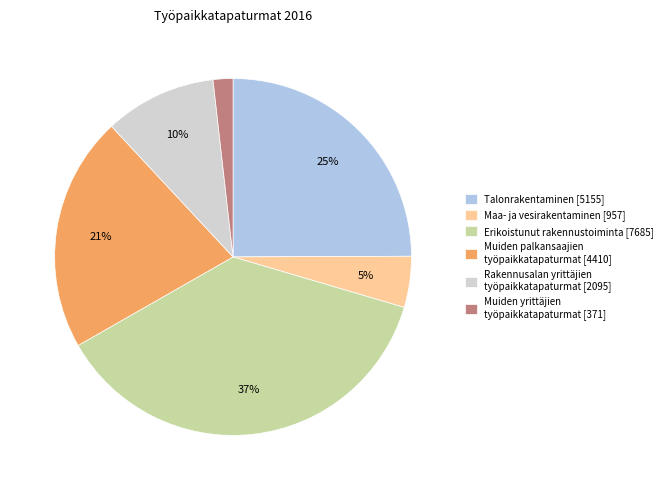

Which has a higher value, Muiden palkansaajien työpaikkatapaturmat [4410] or Rakennusalan yrittäjien työpaikkatapaturmat [2095]?

Muiden palkansaajien työpaikkatapaturmat [4410]